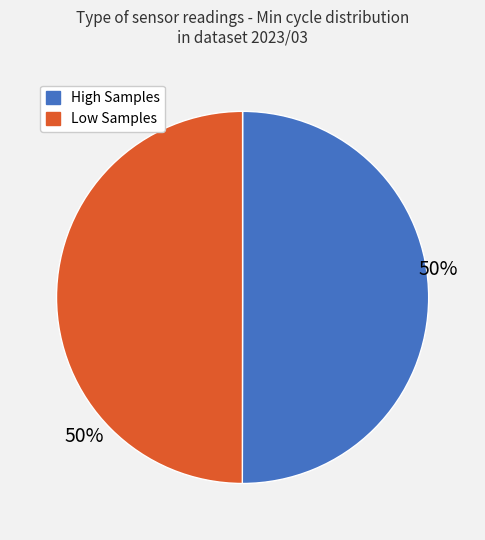

To the nearest percent, what is the average slice percentage?

50%